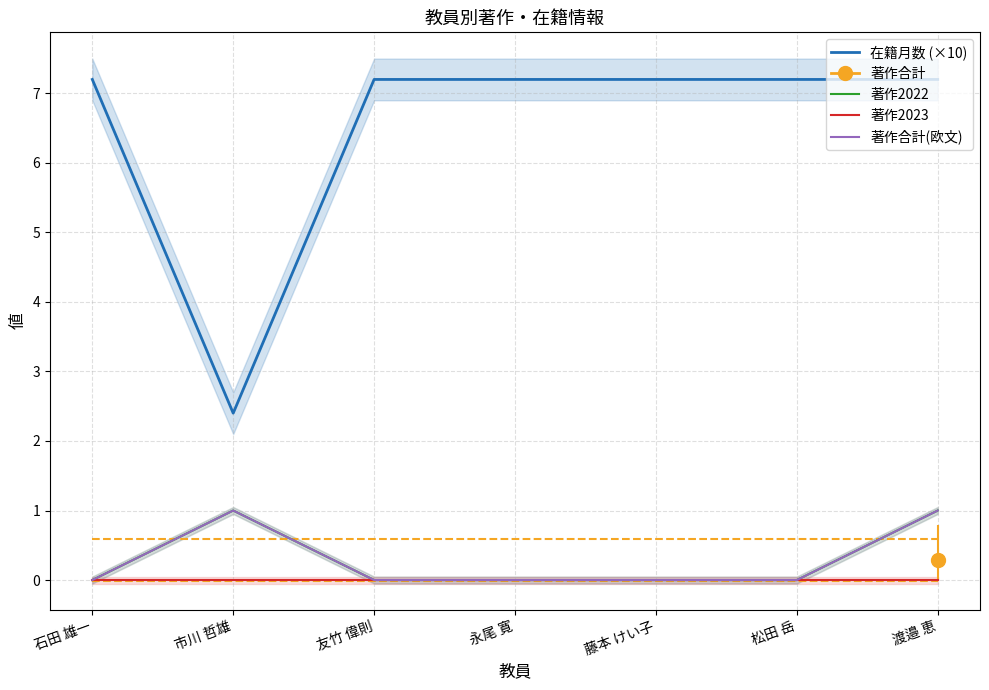

Which category has the lowest value in the 著作2023 series?

石田 雄一